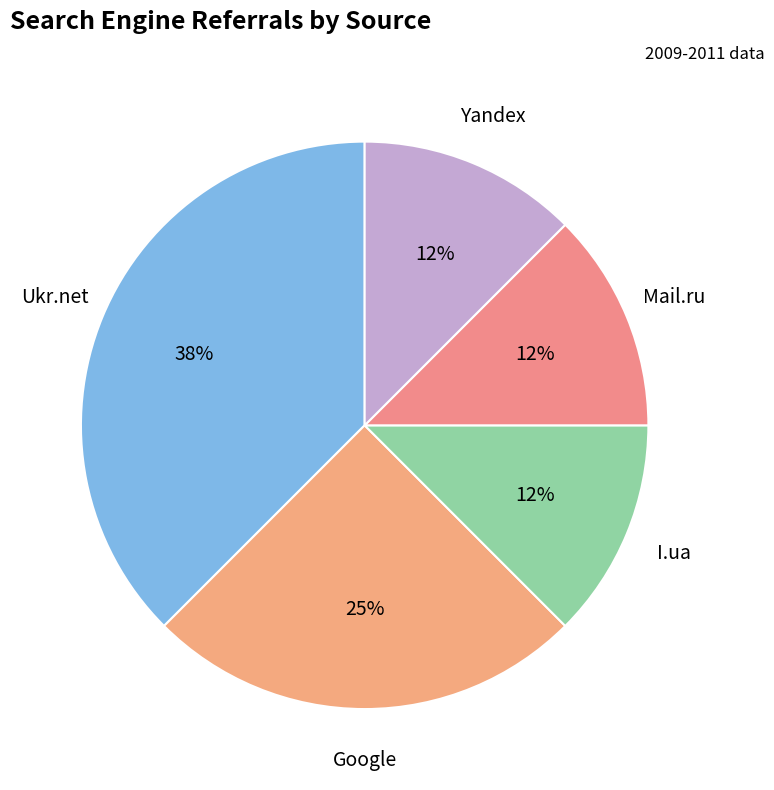

How many segments does this pie chart have?

5